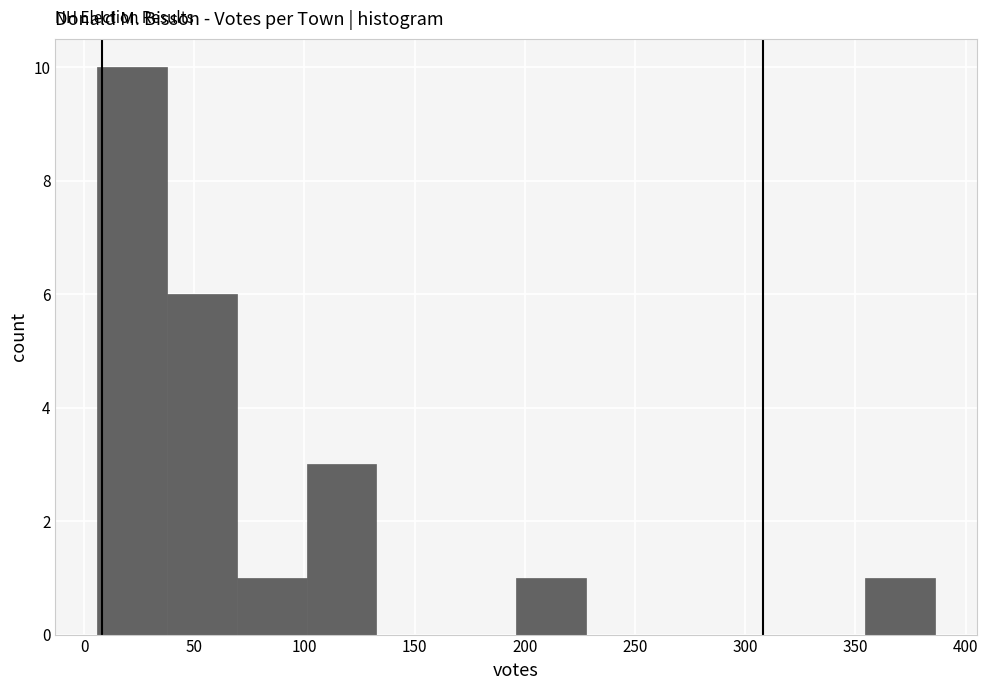

How tall is the bar that spans 195 to 230 on the x-axis? Neither the bar edges nor the heights are printed on the chart, so give them approximately, as read against the axes.

1